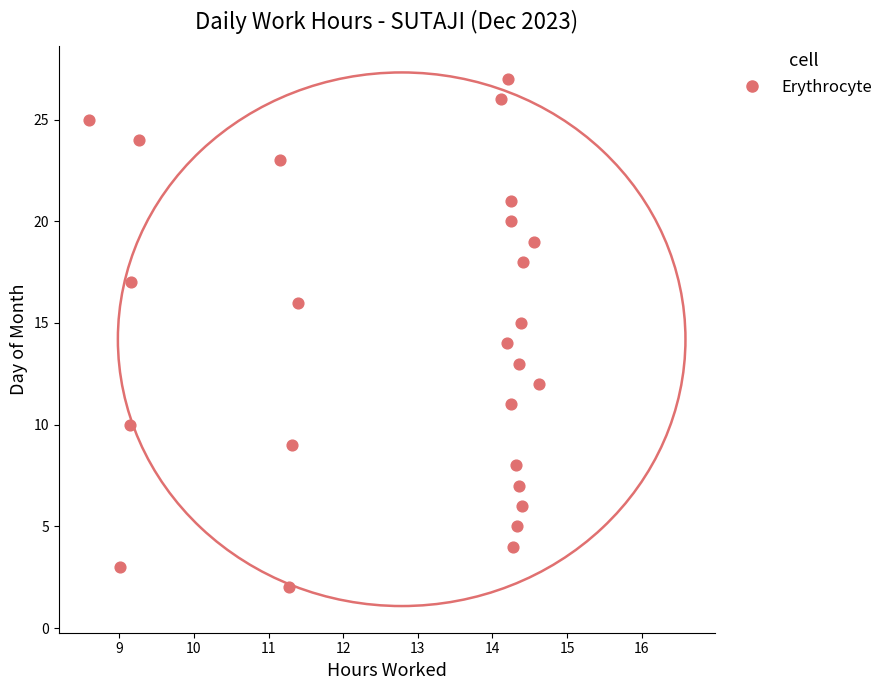

What is the range of Y values (max minus min)?

25